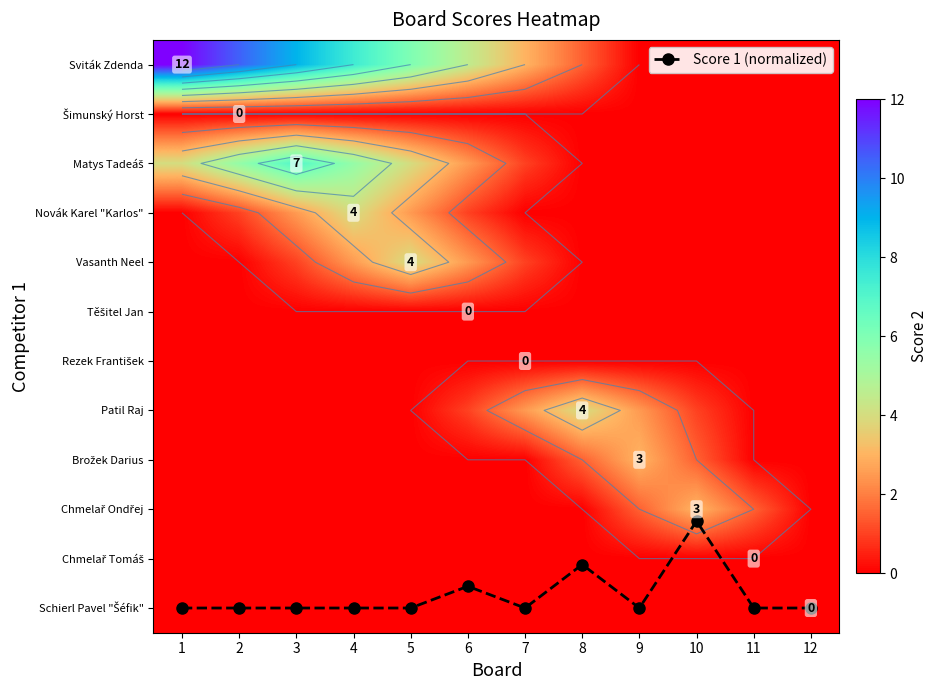

At which category is the sum across all series the highest?

3